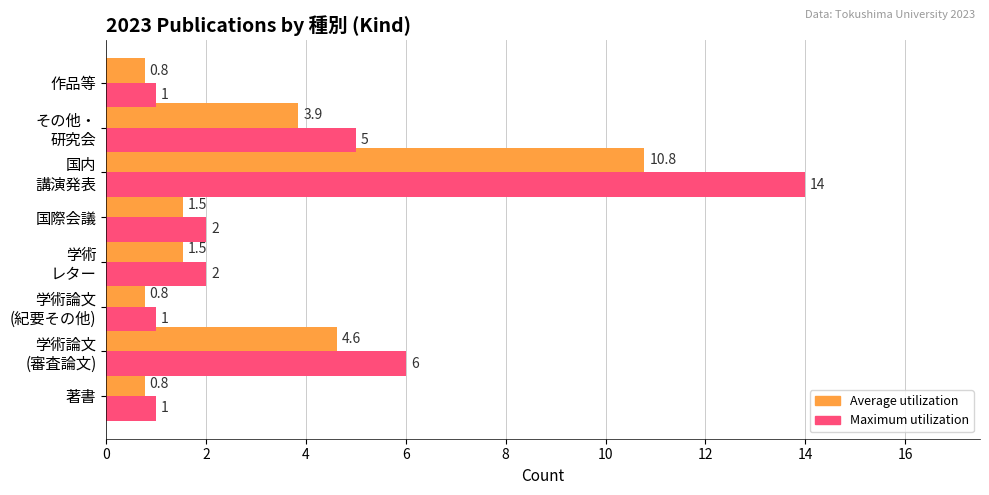

Rank the series by their maximum value, from highest to lowest.

Maximum utilization, Average utilization